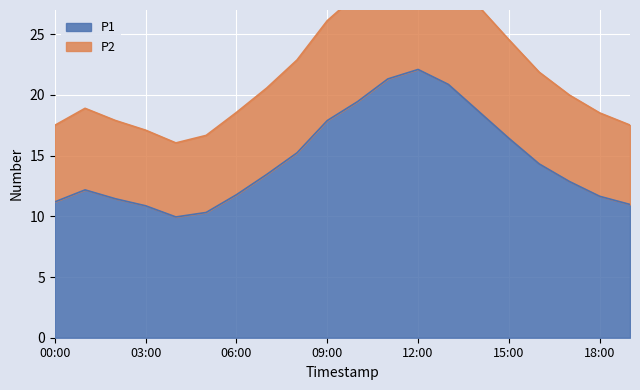

How many lines are shown in the chart?

2